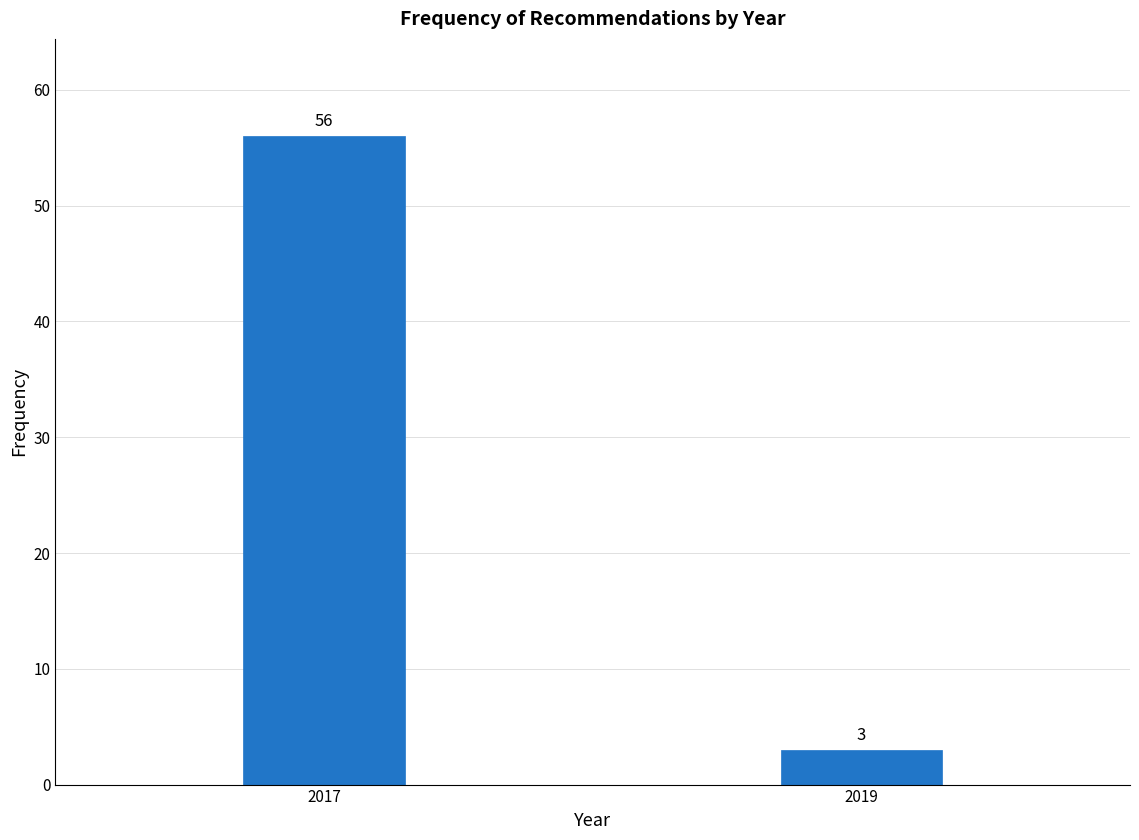

Reading left to right, transcribe all the data shown in this chart.

2017=56	2019=3